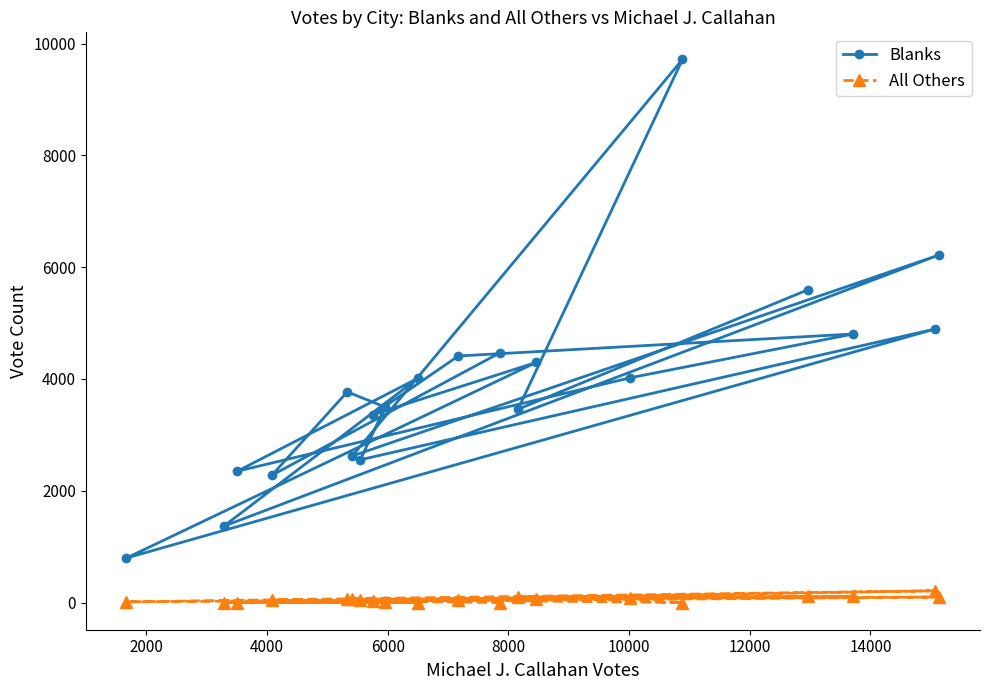

List the series in order of their peak value, lowest first.

All Others, Blanks